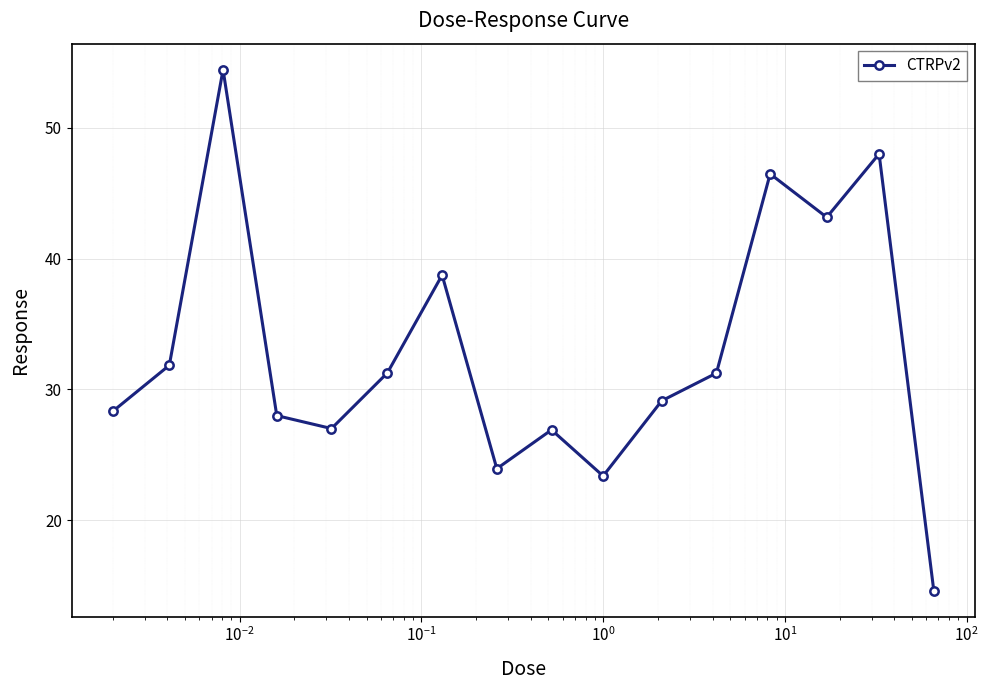

Count the number of data series in this chart.

1